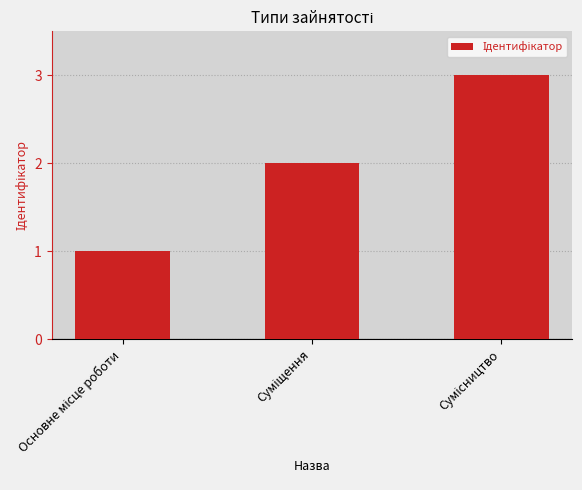

What is the sum of all values?

6